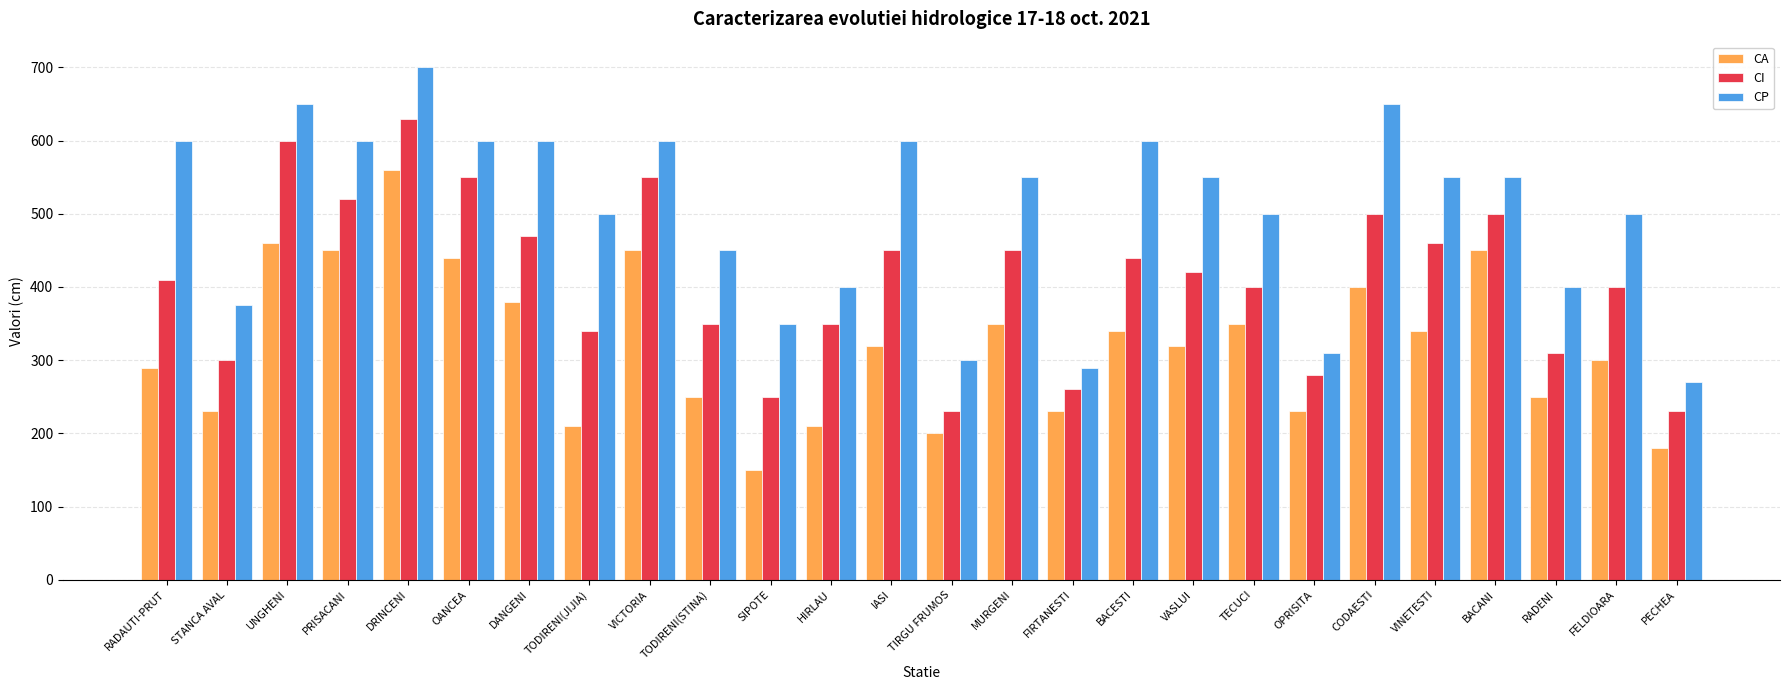

Rank the series at FELDIOARA from highest to lowest value.

CP, CI, CA